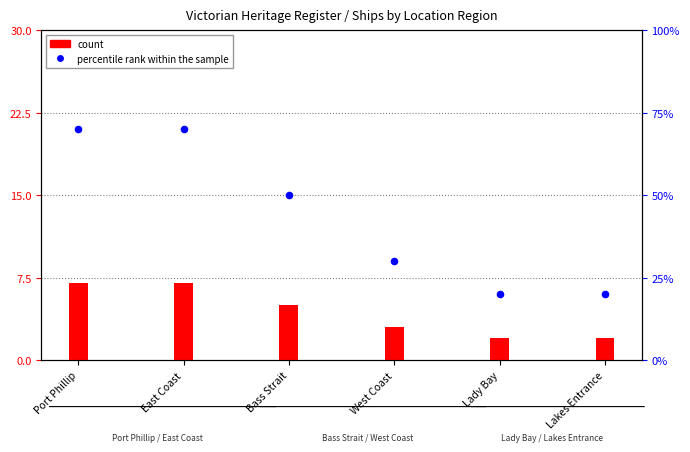

Is the value of count at Bass Strait greater than the value of percentile rank within the sample at Lakes Entrance?

No